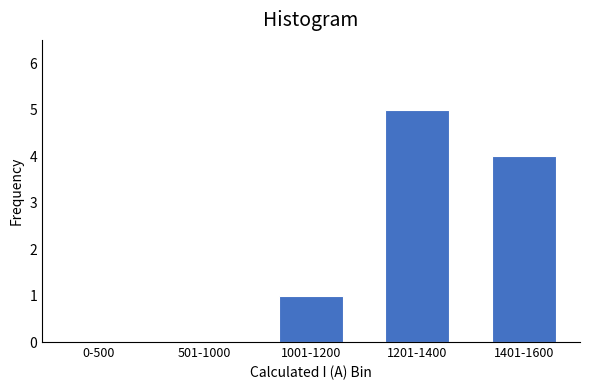

Reading left to right, list all the values displayed in this chart.

0-500=0	501-1000=0	1001-1200=1	1201-1400=5	1401-1600=4